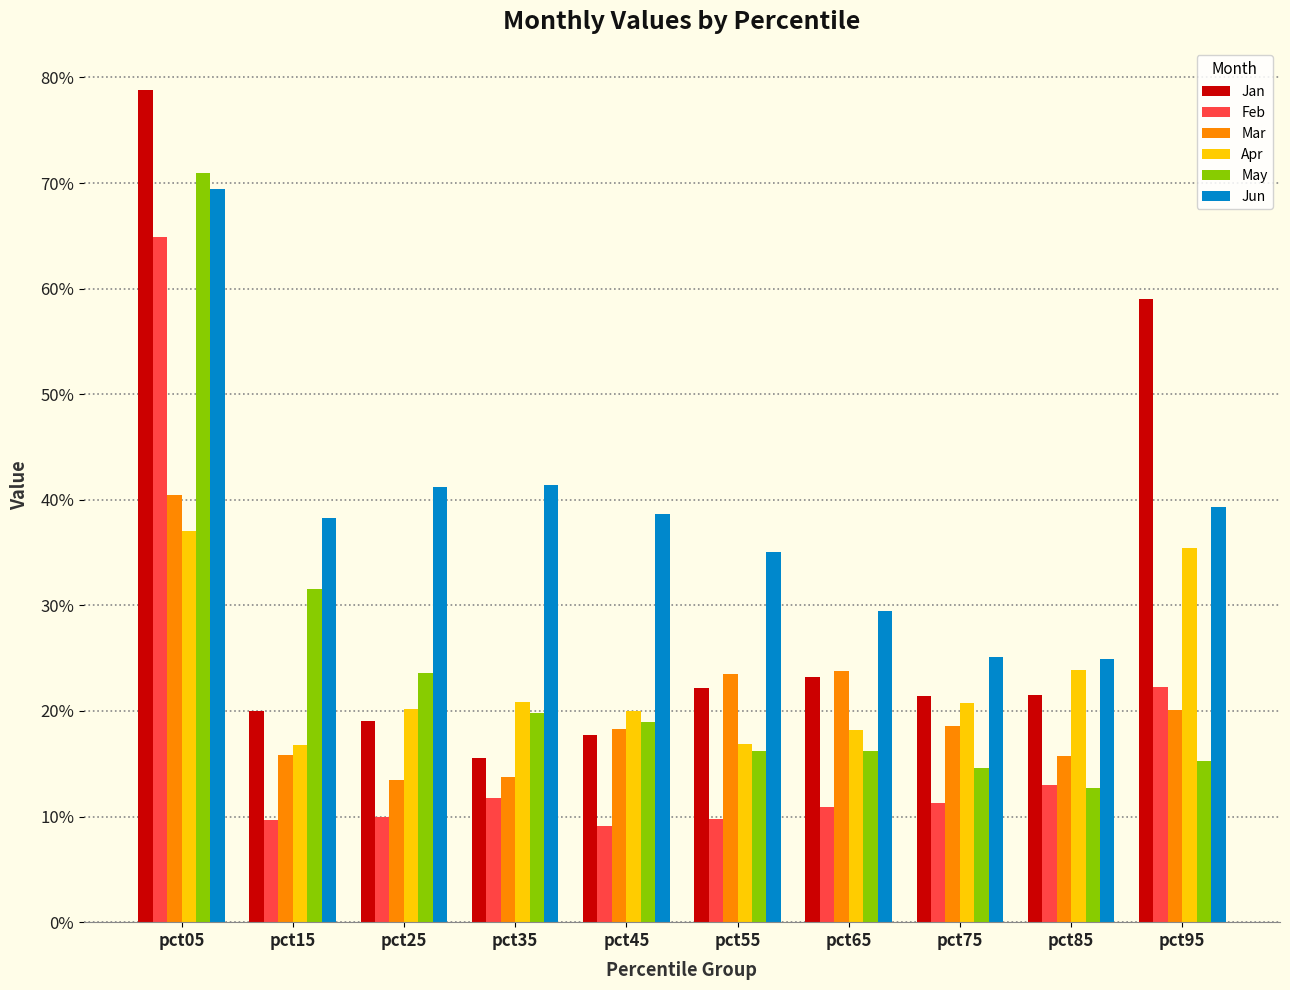

Which category has the highest value across all series?

pct05